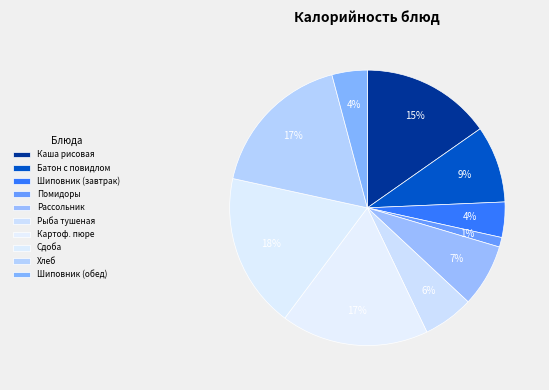

Count the number of slices in the pie.

10